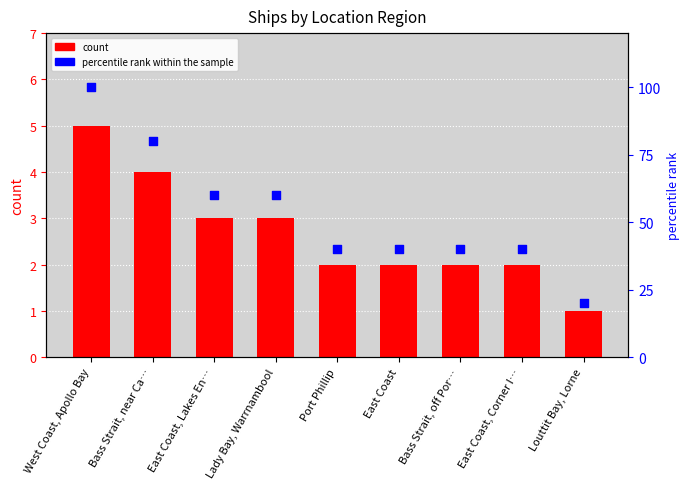

Is the value of count at West Coast, Apollo Bay greater than the value of percentile rank within the sample at Lady Bay, Warrnambool?

No